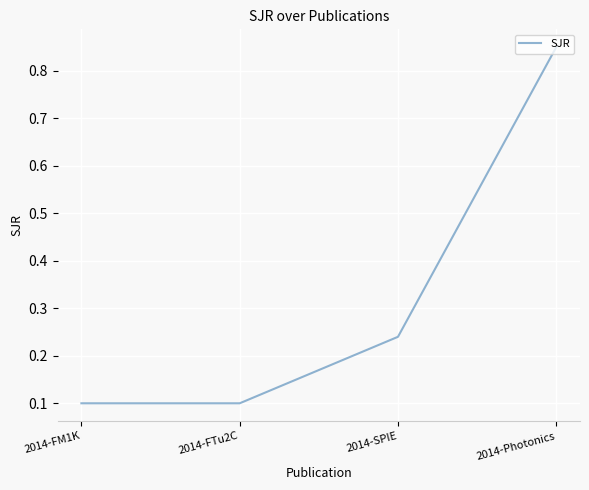

What value does the data have at 2014-FTu2C?

0.1